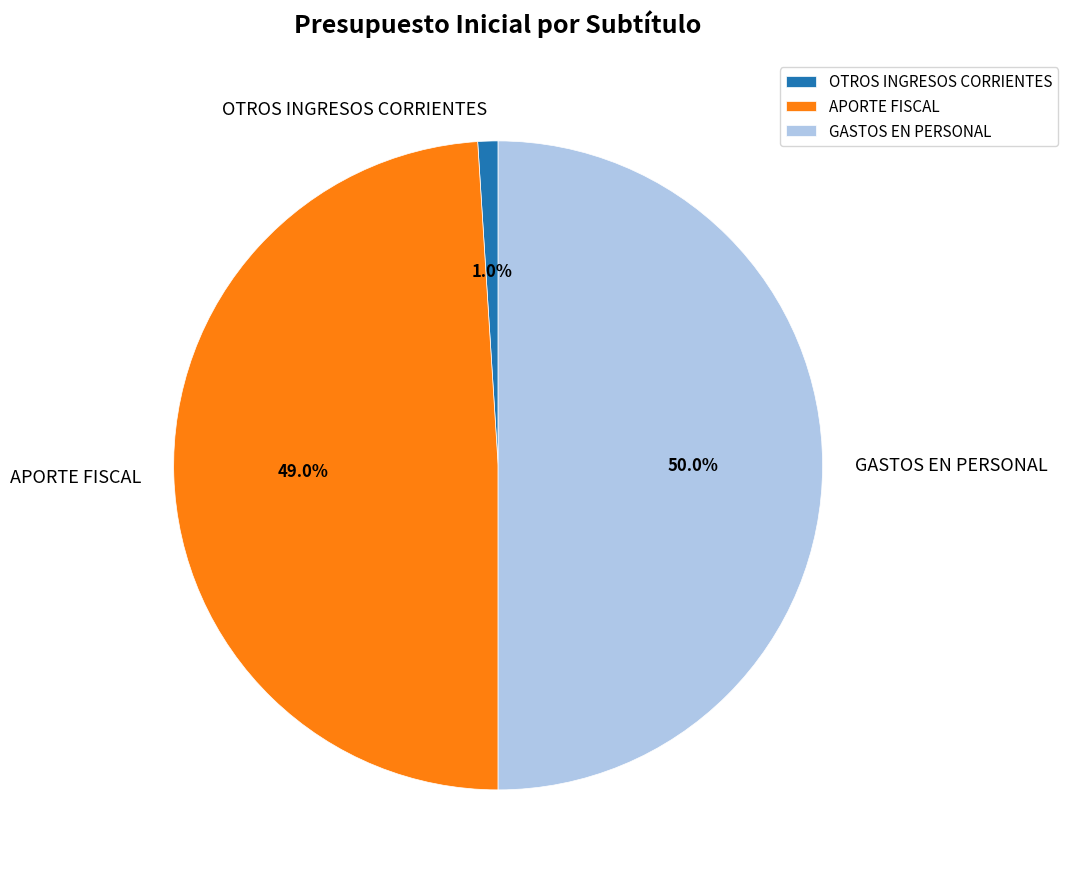

Rank the categories by value from highest to lowest.

GASTOS EN PERSONAL, APORTE FISCAL, OTROS INGRESOS CORRIENTES